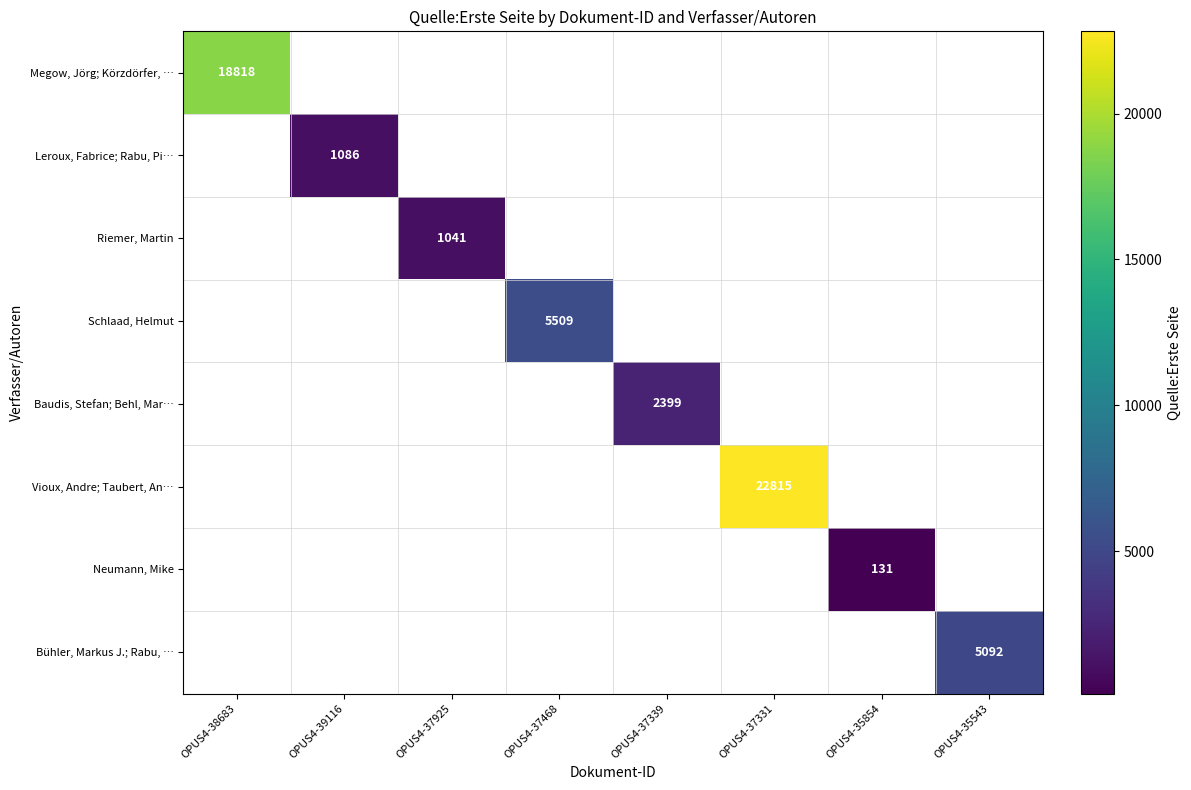

The Schlaad, Helmut series shows 2840 at OPUS4-37468. True or false?

False